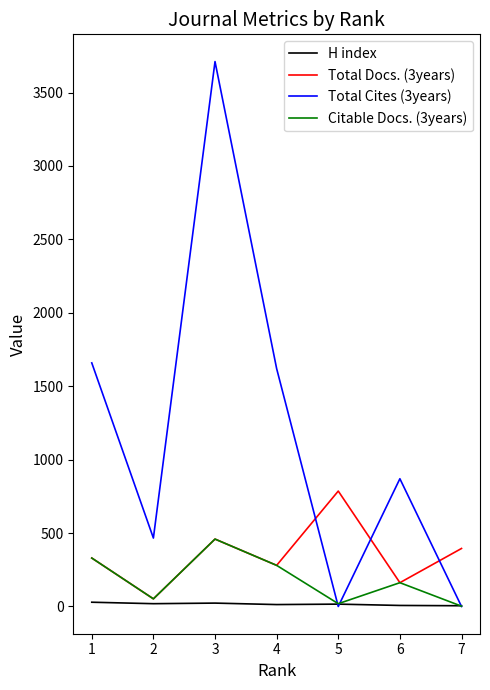

What is the difference between the second highest and minimum values in the H index series?

18